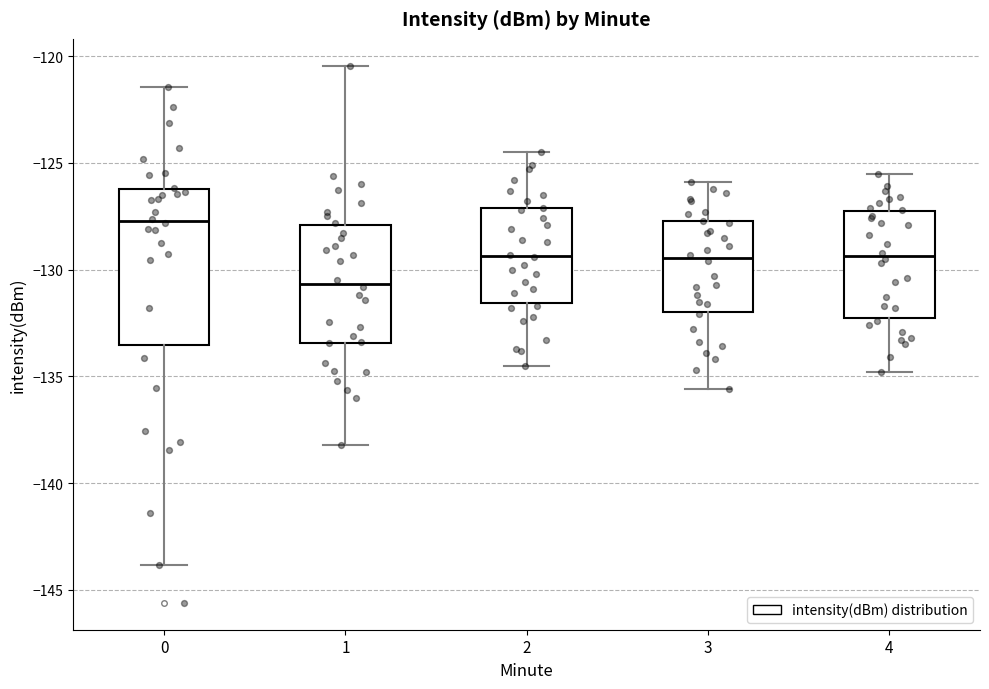

Where does the median line of the box at x = 2 sit on the y-axis? The values are not printed on the chart, so give them approximately, as read against the axis.

-129.5